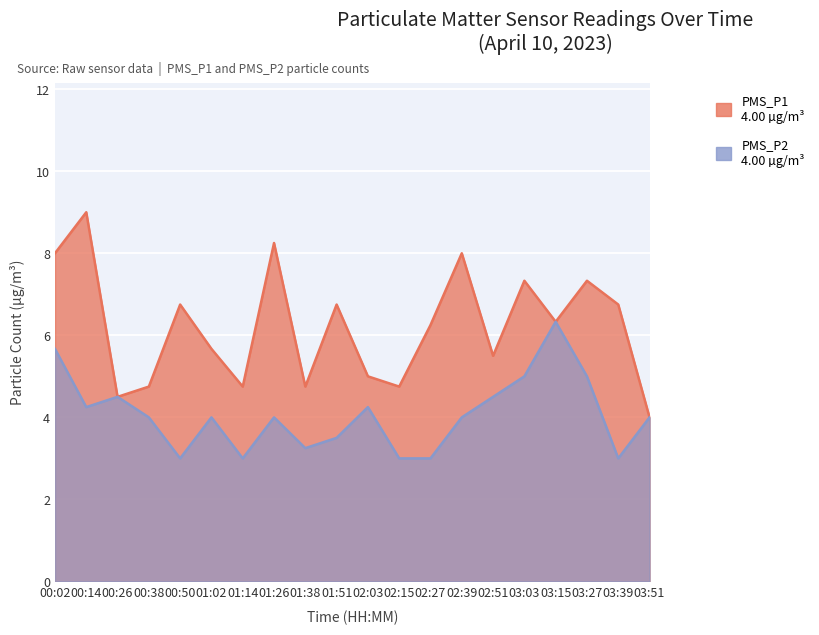

Reading left to right, extract all data points from this chart.

PMS_P1: 00:02=8.0	00:14=9.0	00:26=4.5	00:38=4.8	00:50=6.8	01:02=5.7	01:14=4.8	01:26=8.2	01:38=4.8	01:51=6.8	02:03=5.0	02:15=4.8	02:27=6.2	02:39=8.0	02:51=5.5	03:03=7.3	03:15=6.3	03:27=7.3	03:39=6.8	03:51=4.0
PMS_P2: 00:02=5.7	00:14=4.2	00:26=4.5	00:38=4.0	00:50=3.0	01:02=4.0	01:14=3.0	01:26=4.0	01:38=3.2	01:51=3.5	02:03=4.2	02:15=3.0	02:27=3.0	02:39=4.0	02:51=4.5	03:03=5.0	03:15=6.3	03:27=5.0	03:39=3.0	03:51=4.0